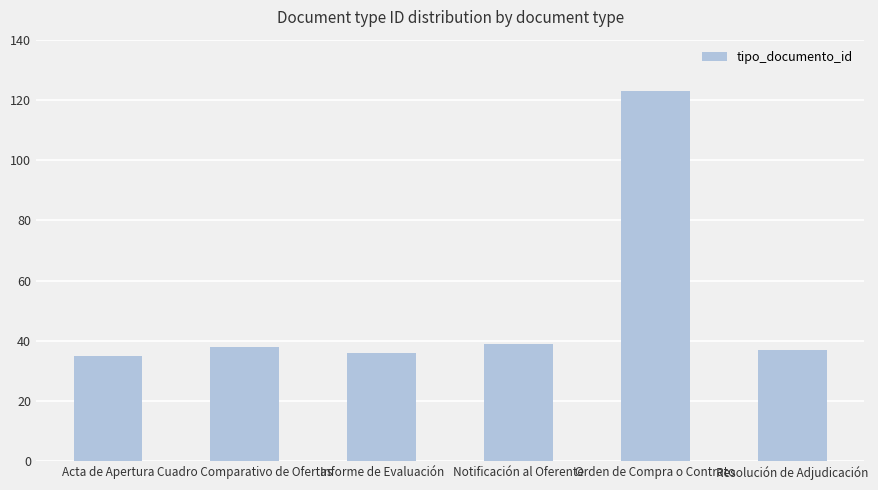

What is the difference between the values at Resolución de Adjudicación and Cuadro Comparativo de Ofertas?

1